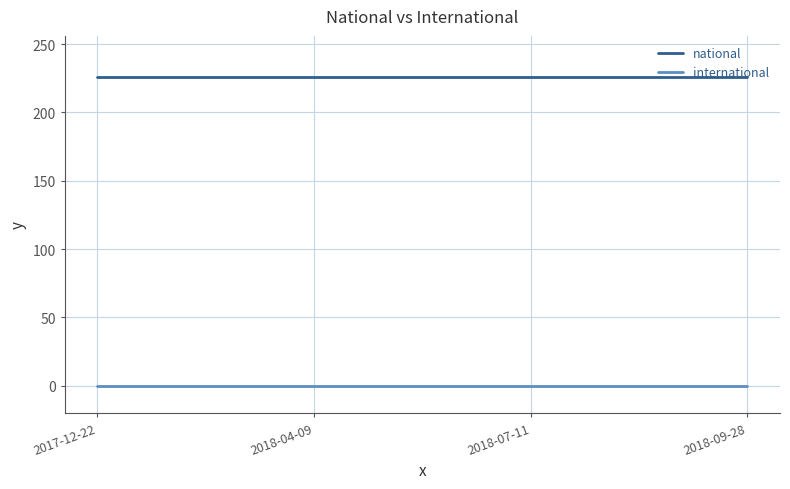

What is the total value across all series at 2017-12-22?

226